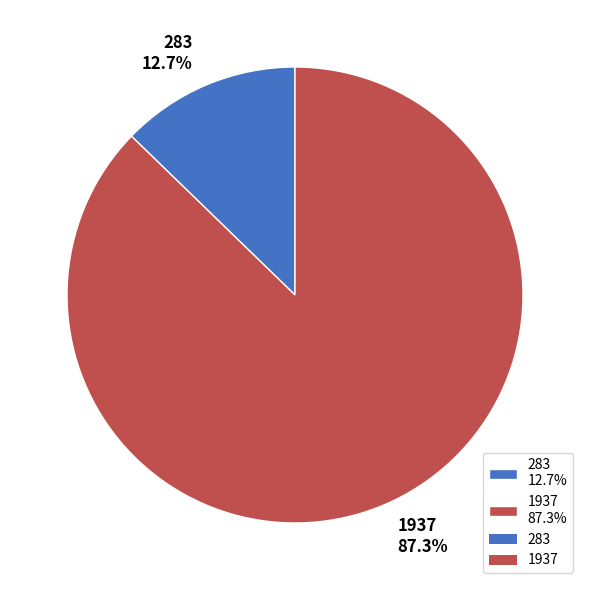

To the nearest percent, what is the difference between the largest and smallest slice percentages?

75%